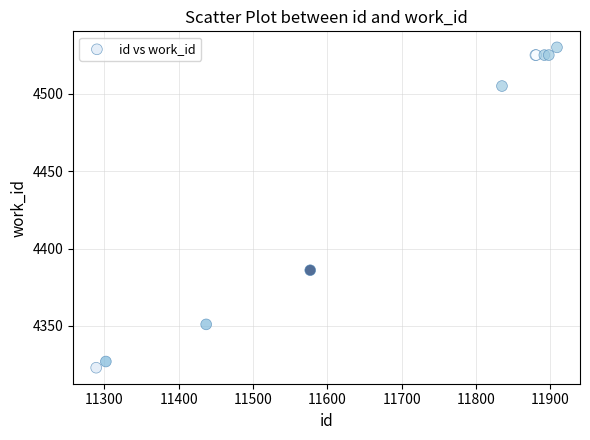

What Y value in the scatter plot is closest to 4426?

4386